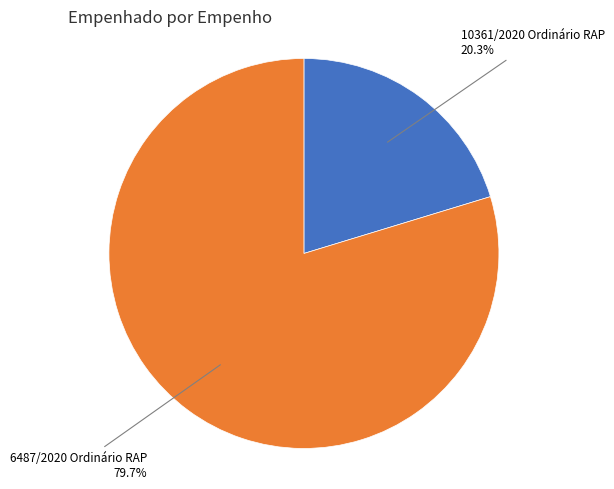

Does any single category account for the majority?

Yes